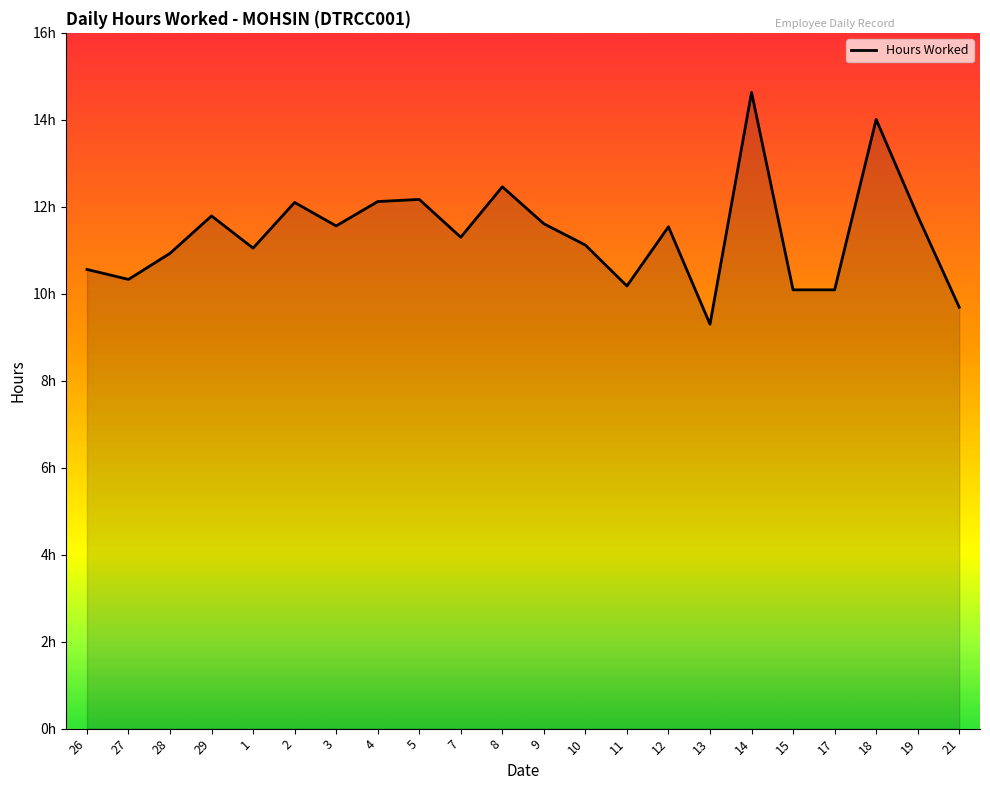

Rank the categories by value from highest to lowest.

14, 18, 8, 5, 4, 2, 29, 19, 9, 3, 12, 7, 10, 1, 28, 26, 27, 11, 15, 17, 21, 13